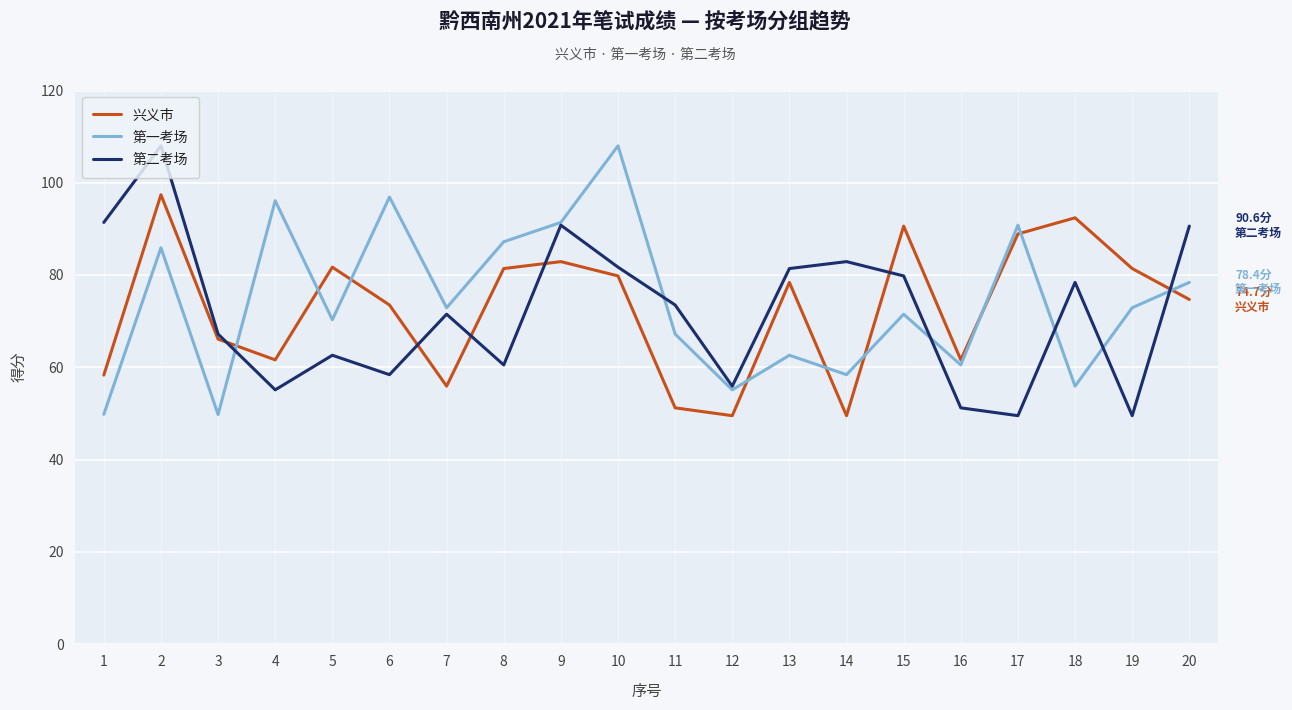

How many values in the 第一考场 series are below 72?

10